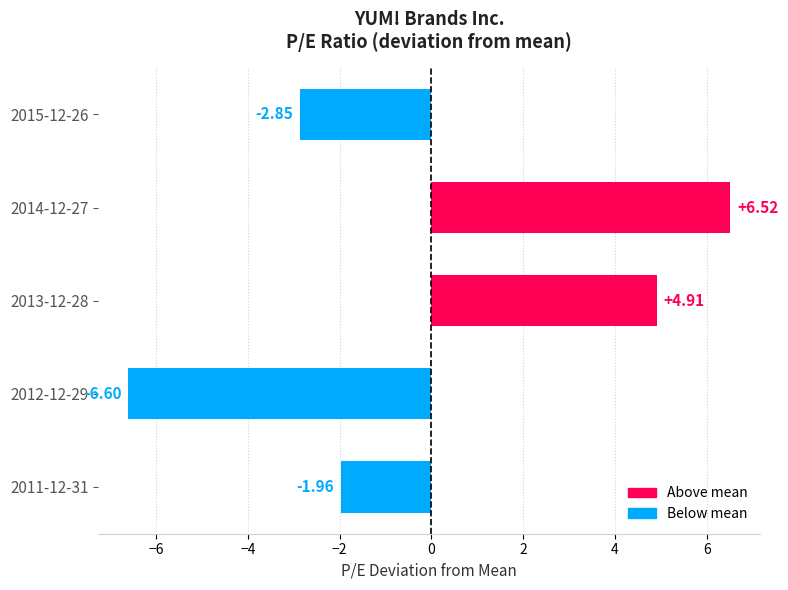

List the labels in order of value, smallest first.

2012-12-29, 2015-12-26, 2011-12-31, 2013-12-28, 2014-12-27